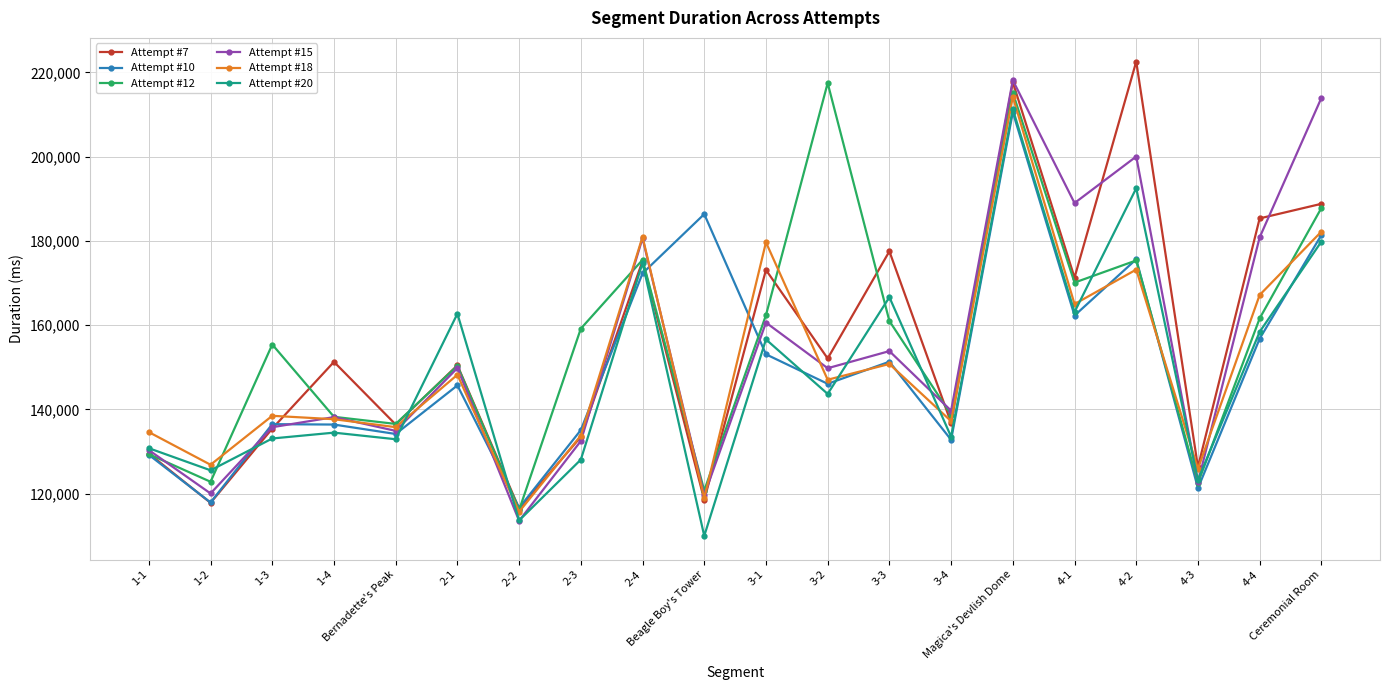

Which series has the largest range (max minus min)?

Attempt #7